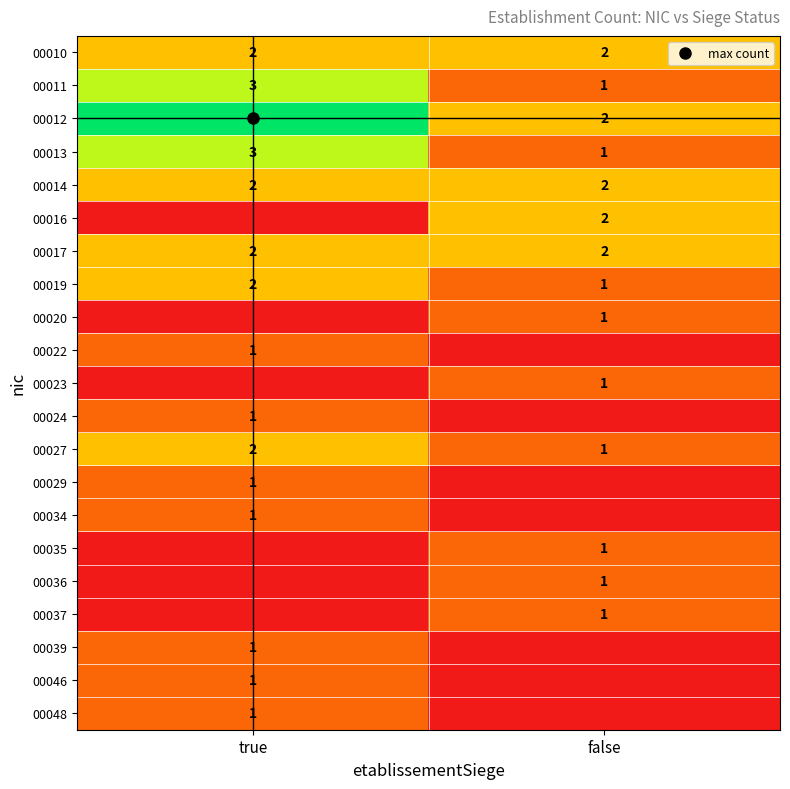

At false, list the series in order from smallest to largest.

00022, 00024, 00029, 00034, 00039, 00046, 00048, 00011, 00013, 00019, 00020, 00023, 00027, 00035, 00036, 00037, 00010, 00012, 00014, 00016, 00017